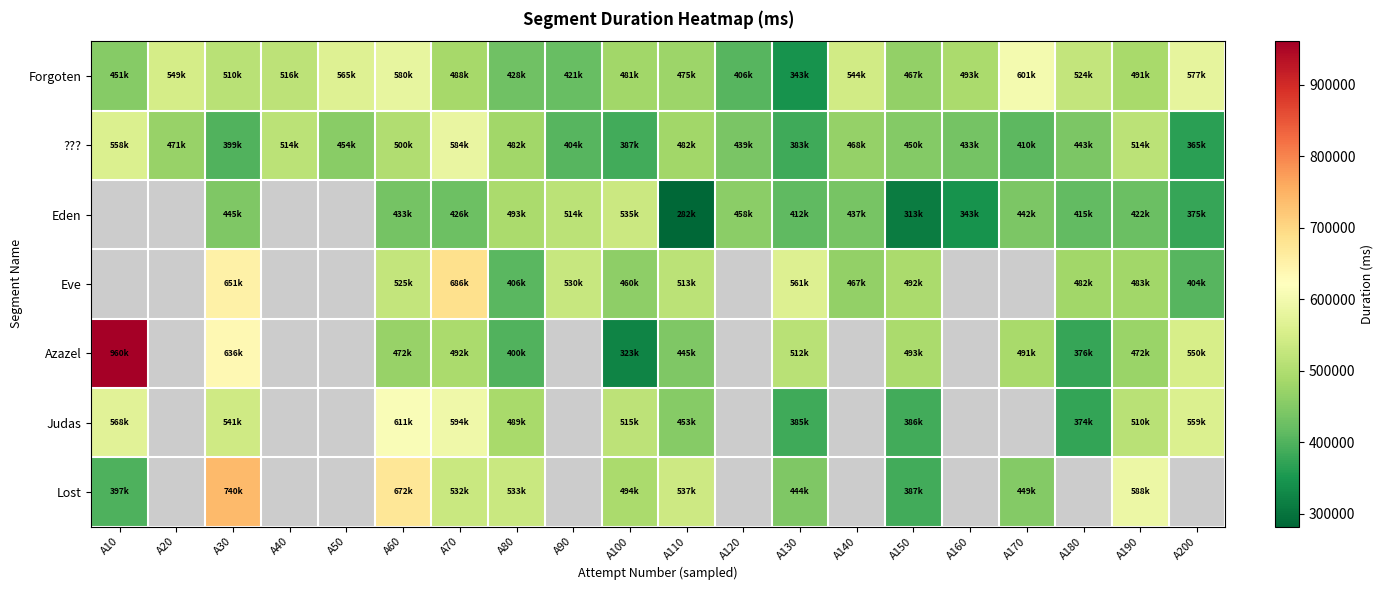

What is the highest value of the Lost series?

740106.0